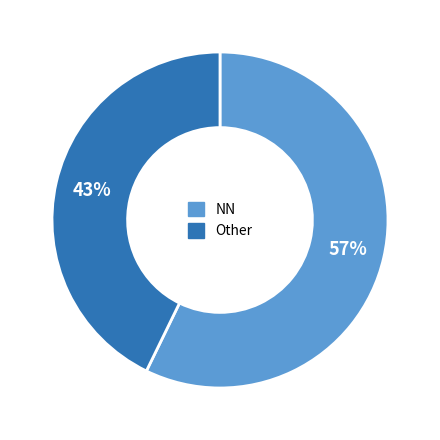

Count the number of slices in the pie.

2